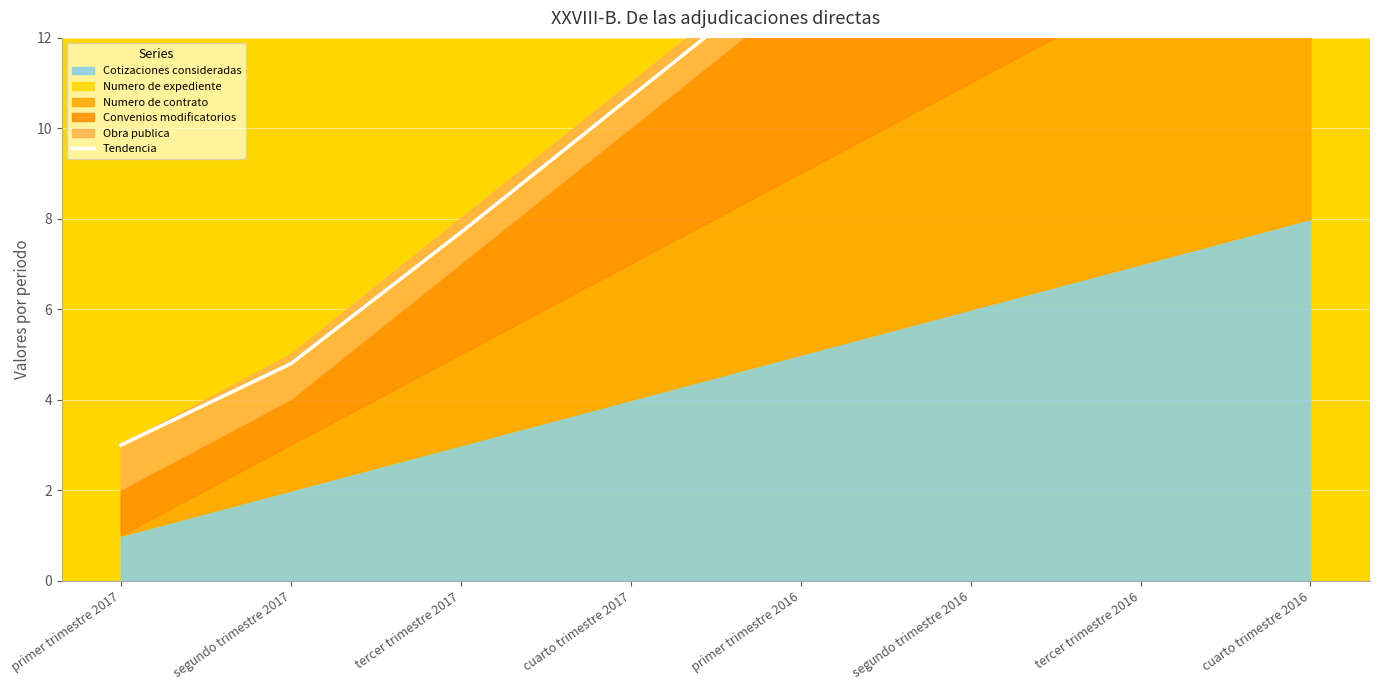

Which has a higher value, tercer trimestre 2017 or cuarto trimestre 2017?

cuarto trimestre 2017